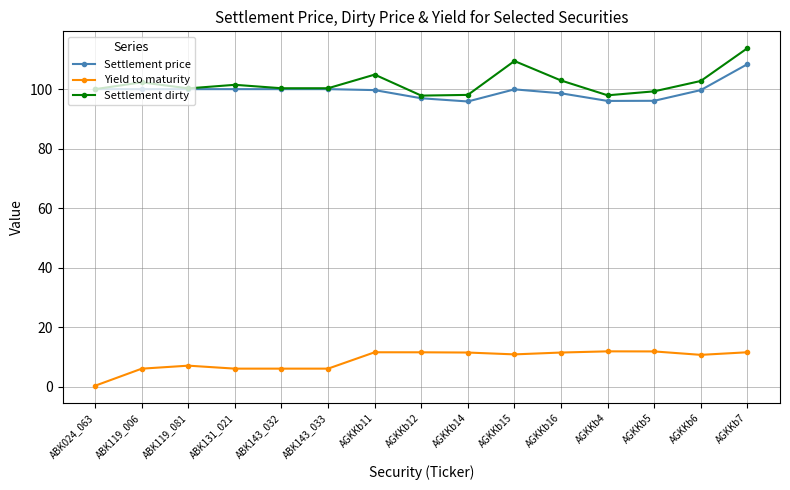

What is the spread (max minus min) of values at AGKKb12?

86.2